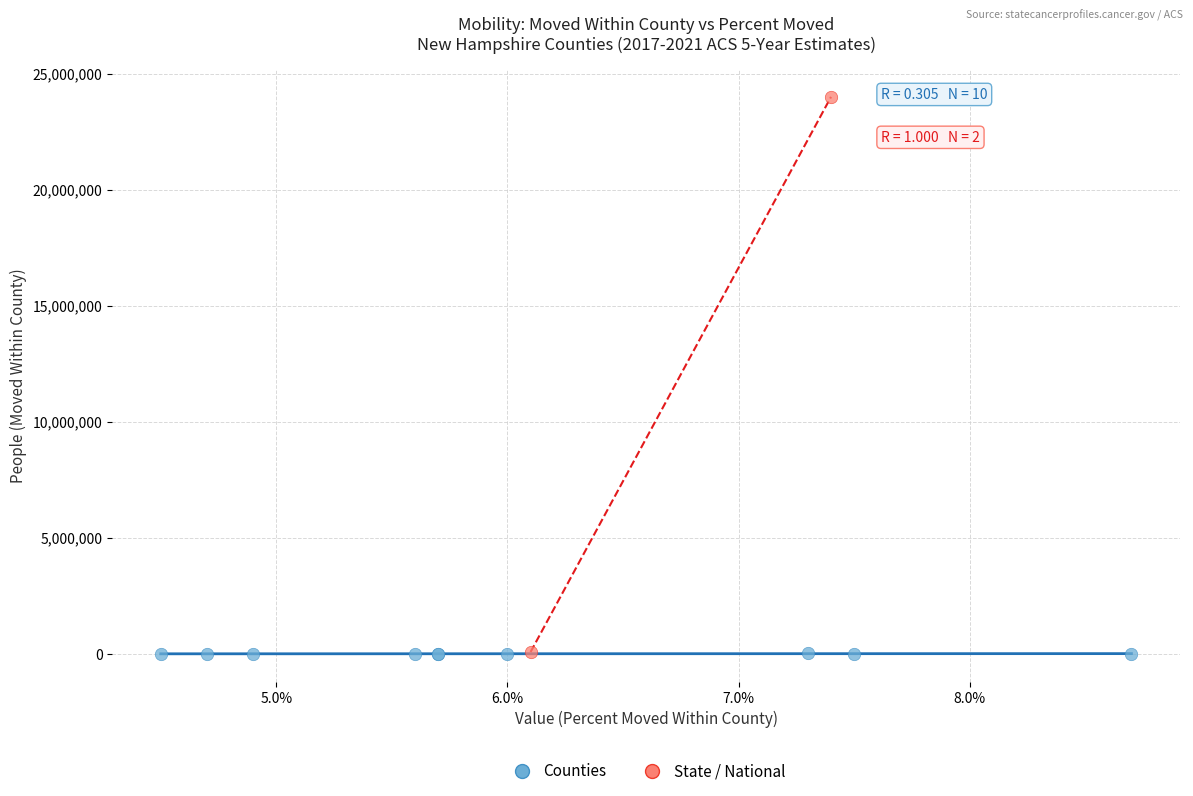

Which series reaches the maximum Y coordinate?

State / National